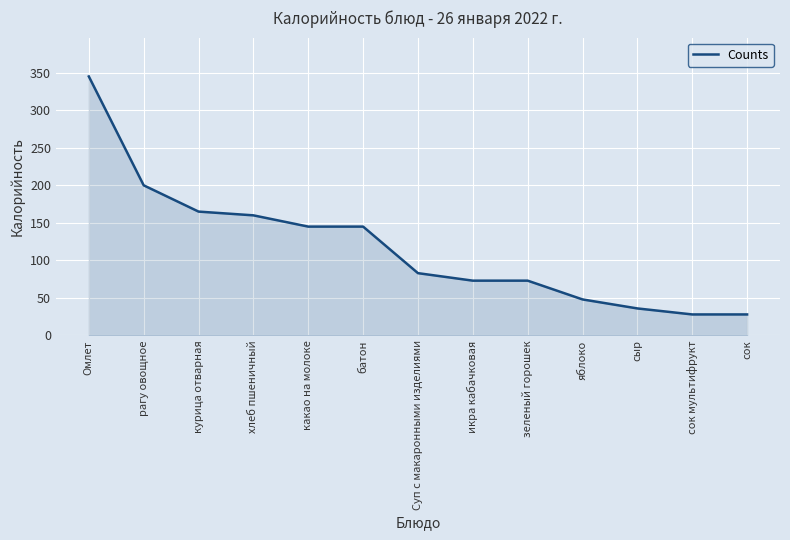

Does the chart have visible grid lines?

Yes